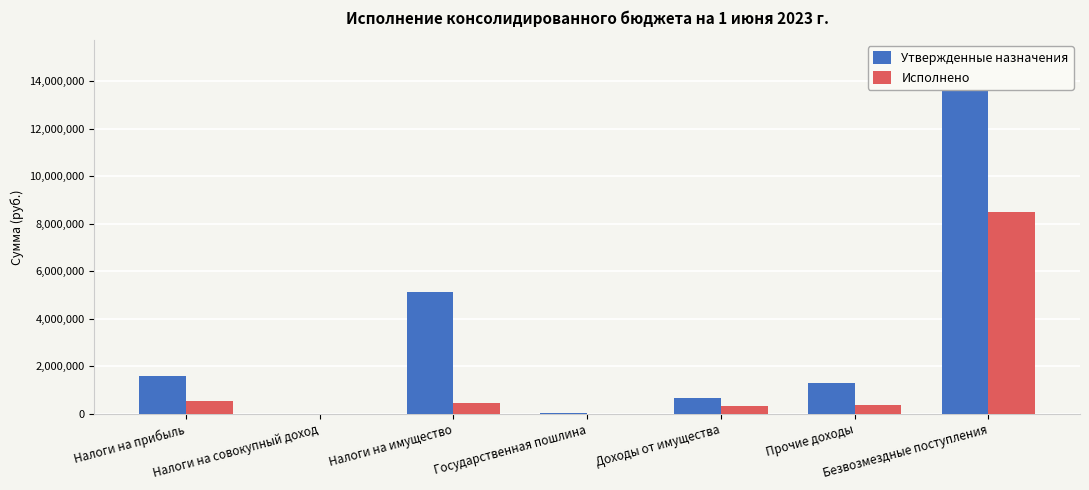

Which series has the largest range (max minus min)?

Утвержденные назначения